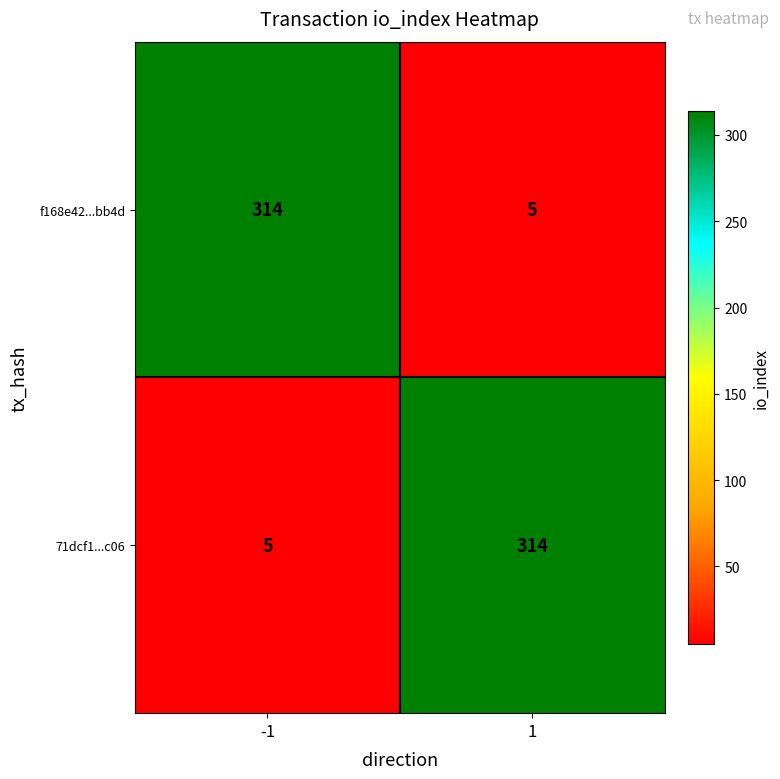

Count the number of categories in the chart.

2